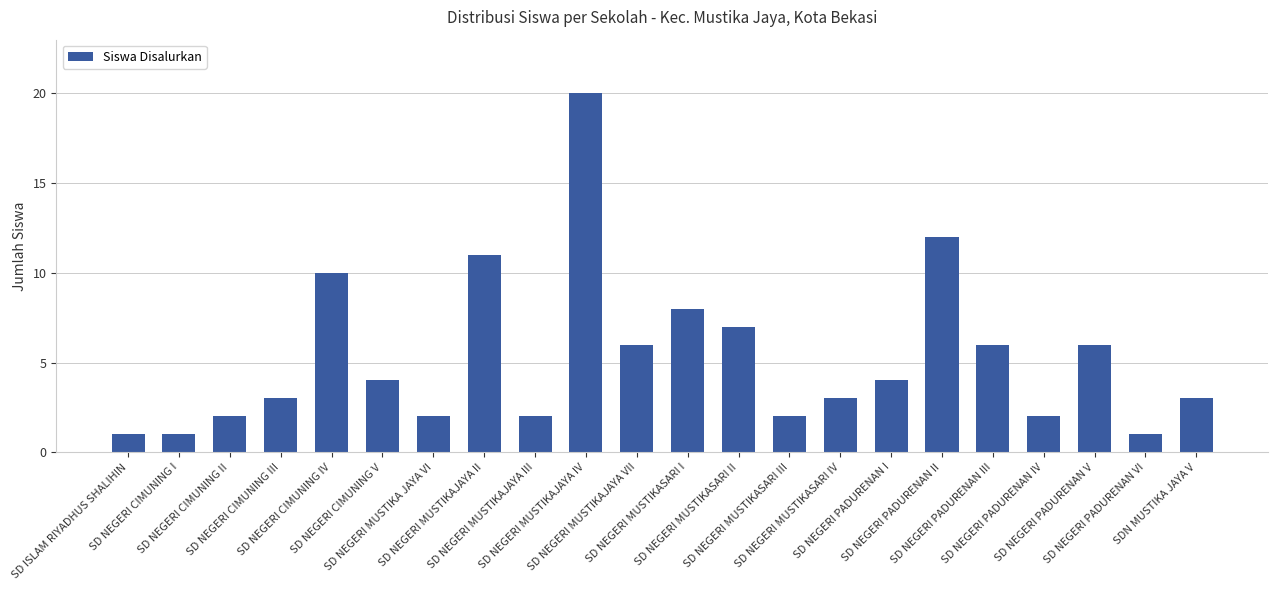

Approximately how many times larger is the value at SD NEGERI PADURENAN VI compared to SD NEGERI PADURENAN II?

0.1